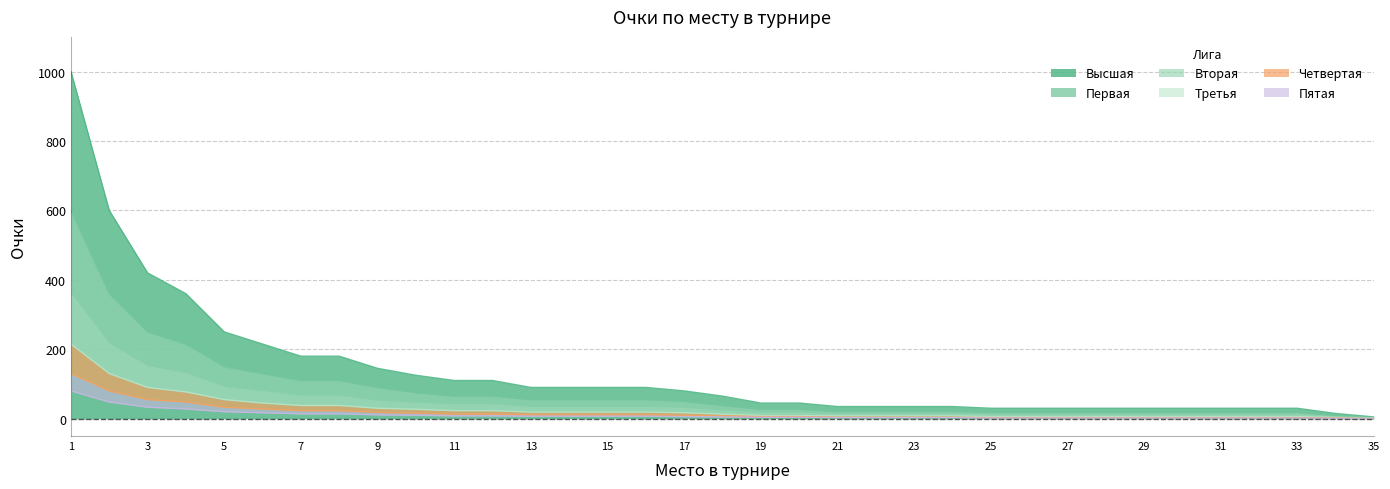

Reading left to right, transcribe all the data shown in this chart.

Высшая: 1=1000	2=600	3=420	4=360	5=250	6=215	7=180	8=180	9=145	10=125	11=110	12=110	13=90	14=90	15=90	16=90	17=80	18=65	19=45	20=45	21=35	22=35	23=35	24=35	25=30	26=30	27=30	28=30	29=30	30=30	31=30	32=30	33=30	34=15	35=5
Первая: 1=600	2=360	3=250	4=215	5=150	6=130	7=110	8=110	9=90	10=75	11=65	12=65	13=55	14=55	15=55	16=55	17=50	18=38	19=27	20=27	21=21	22=21	23=21	24=21	25=18	26=18	27=18	28=18	29=18	30=18	31=18	32=18	33=18	34=9	35=3
Вторая: 1=360	2=215	3=150	4=130	5=90	6=78	7=65	8=65	9=50	10=45	11=40	12=40	13=32	14=32	15=32	16=32	17=29	18=22	19=16	20=16	21=12	22=12	23=12	24=12	25=10	26=10	27=10	28=10	29=10	30=10	31=10	32=10	33=10	34=5	35=2
Третья: 1=215	2=130	3=90	4=77	5=55	6=45	7=38	8=38	9=30	10=27	11=23	12=23	13=19	14=19	15=19	16=19	17=17	18=13	19=9	20=9	21=8	22=8	23=8	24=8	25=6	26=6	27=6	28=6	29=6	30=6	31=6	32=6	33=6	34=3	35=1
Четвертая: 1=130	2=80	3=55	4=48	5=33	6=28	7=23	8=23	9=18	10=16	11=13	12=13	13=11	14=11	15=11	16=11	17=10	18=8	19=6	20=6	21=4	22=4	23=4	24=4	25=3	26=3	27=3	28=3	29=3	30=3	31=3	32=3	33=3	34=2	35=0
Пятая: 1=80	2=48	3=33	4=28	5=20	6=17	7=14	8=14	9=11	10=10	11=8	12=8	13=7	14=7	15=7	16=7	17=6	18=5	19=4	20=4	21=3	22=3	23=3	24=3	25=2	26=2	27=2	28=2	29=2	30=2	31=2	32=2	33=2	34=1	35=0